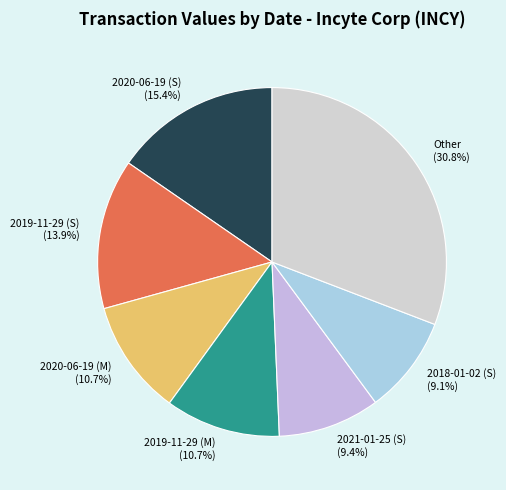

What is the ratio of the value at 2019-11-29 (M) to the value at 2019-11-29 (S)?

0.8